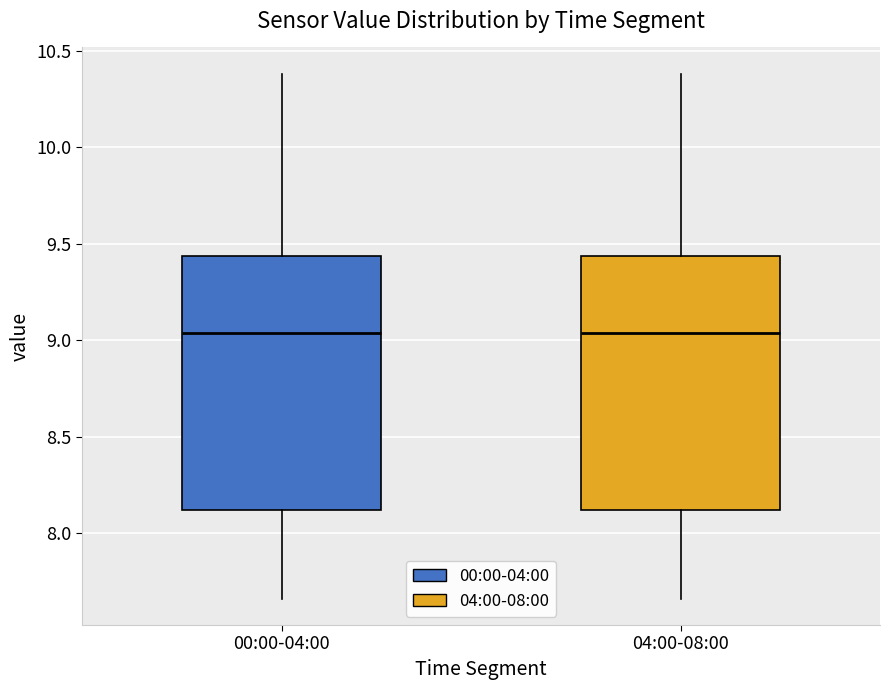

Where does the upper whisker of the box for 00:00-04:00 end on the y-axis? The values are not printed on the chart, so give them approximately, as read against the axis.

10.40